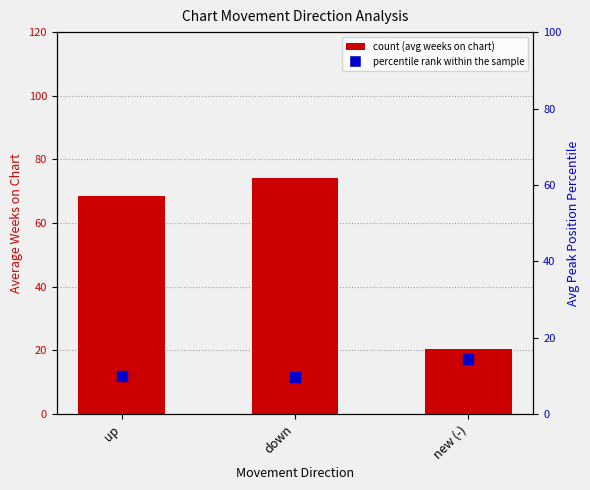

At how many categories does at least one series exceed 33?

2